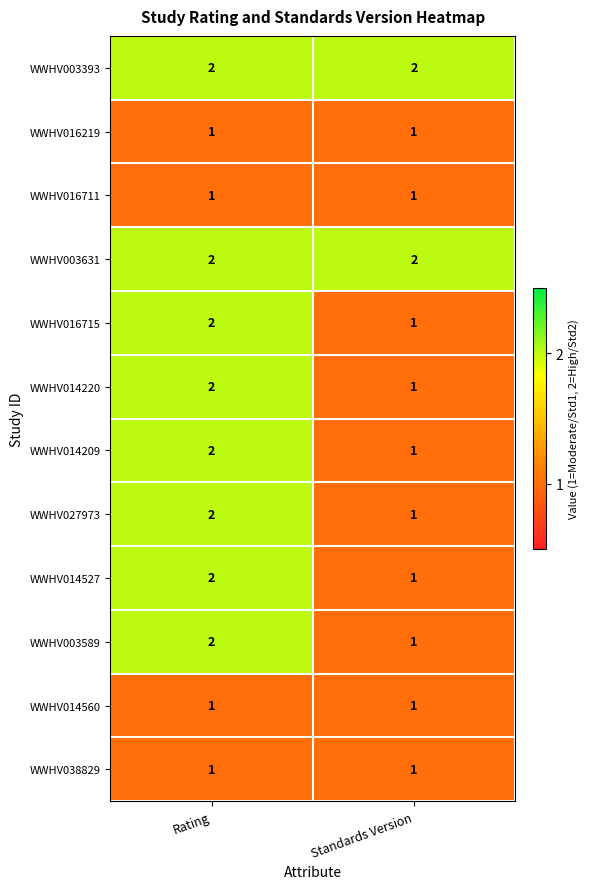

What is the sum of the WWHV003589 values at Rating and Standards Version?

3